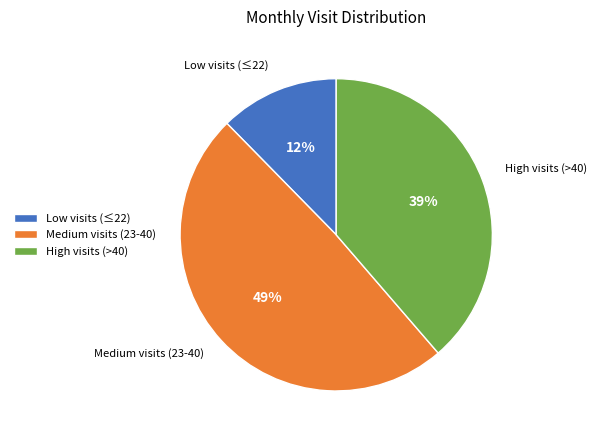

To the nearest percent, what is the difference between the largest and smallest slice percentages?

37%